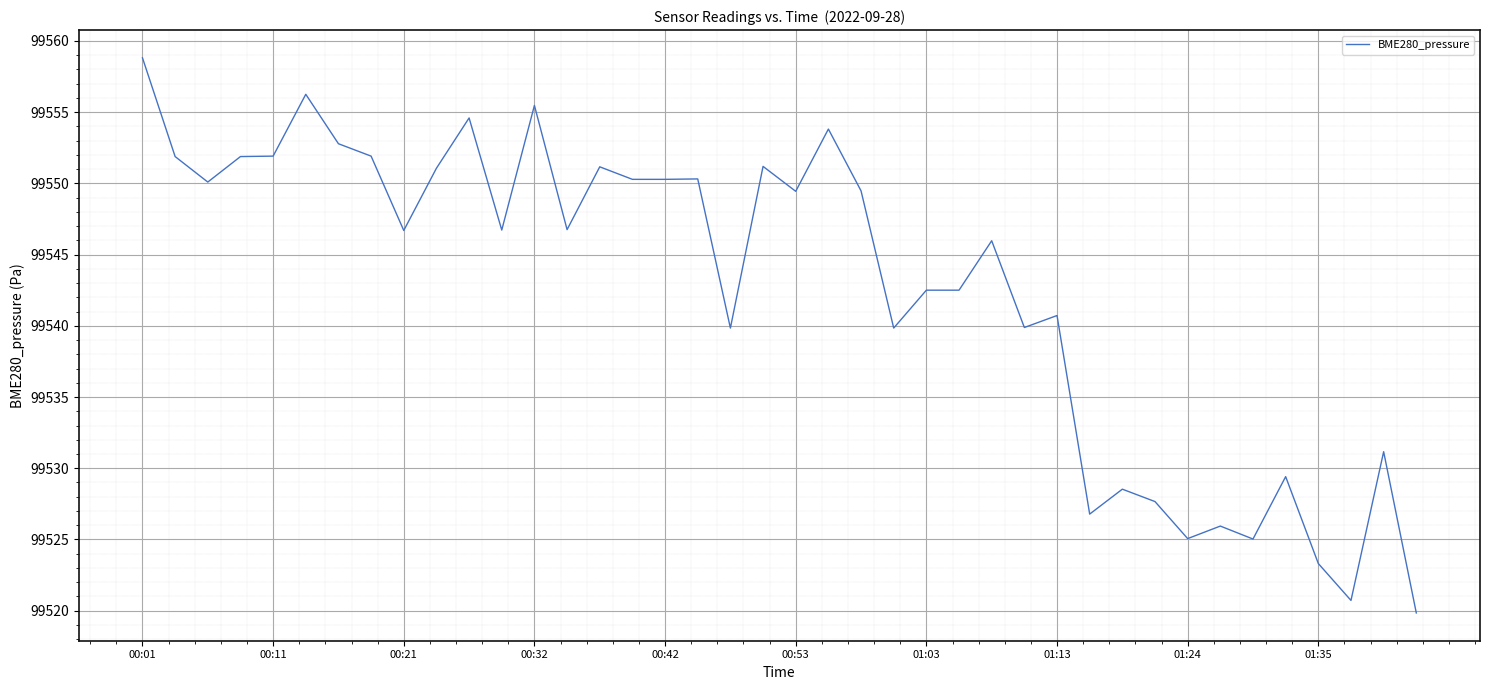

What is the difference between the maximum and minimum values?

39.0